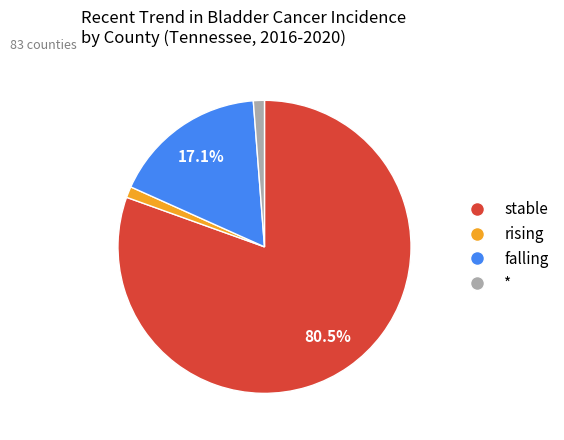

Count the number of slices in the pie.

4